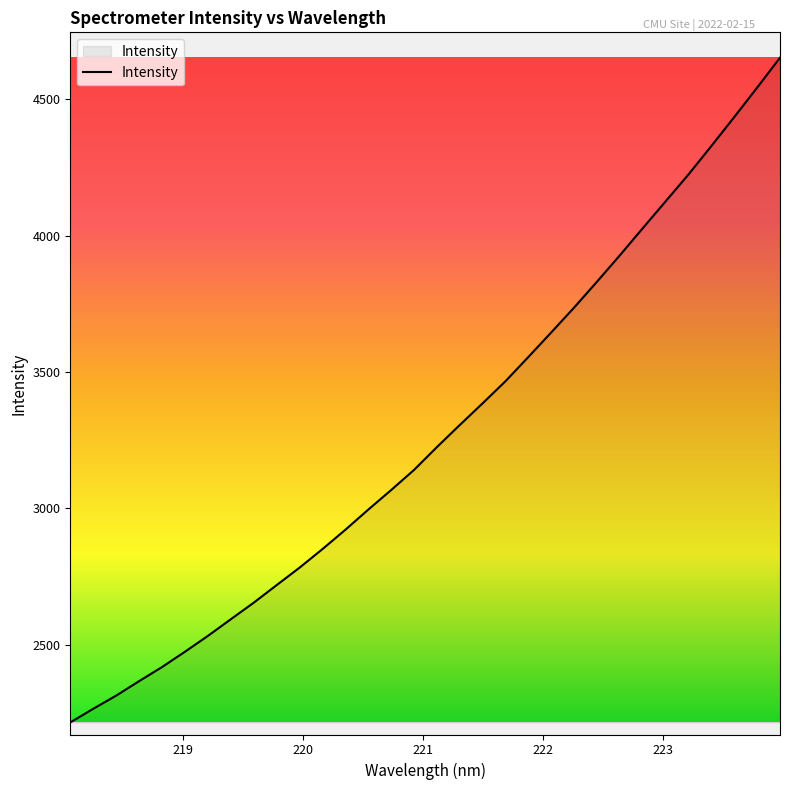

True or false: there are more than 1 points higher than both neighbors.

False